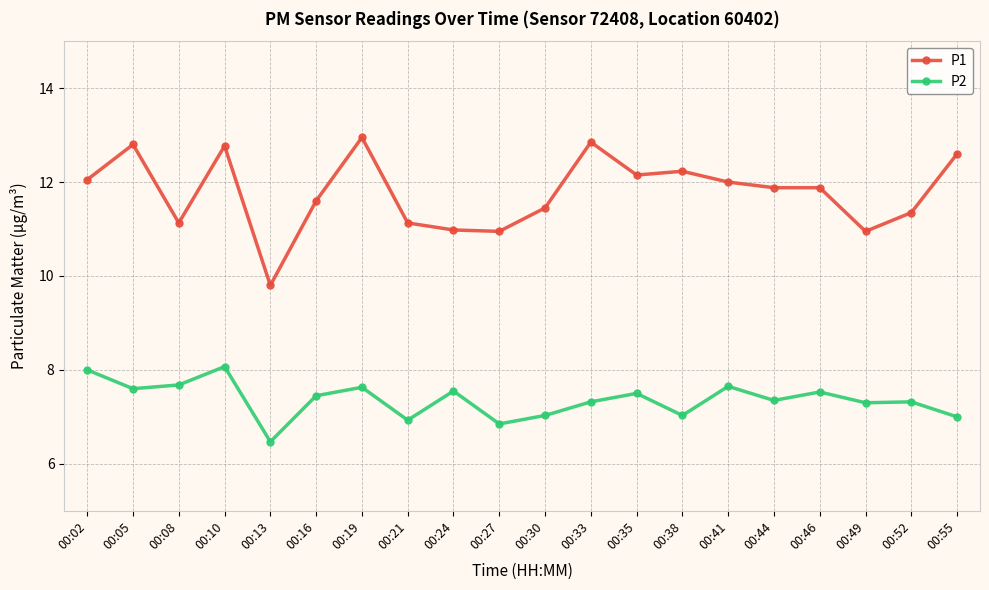

Is this an area chart (filled region under the line)?

No